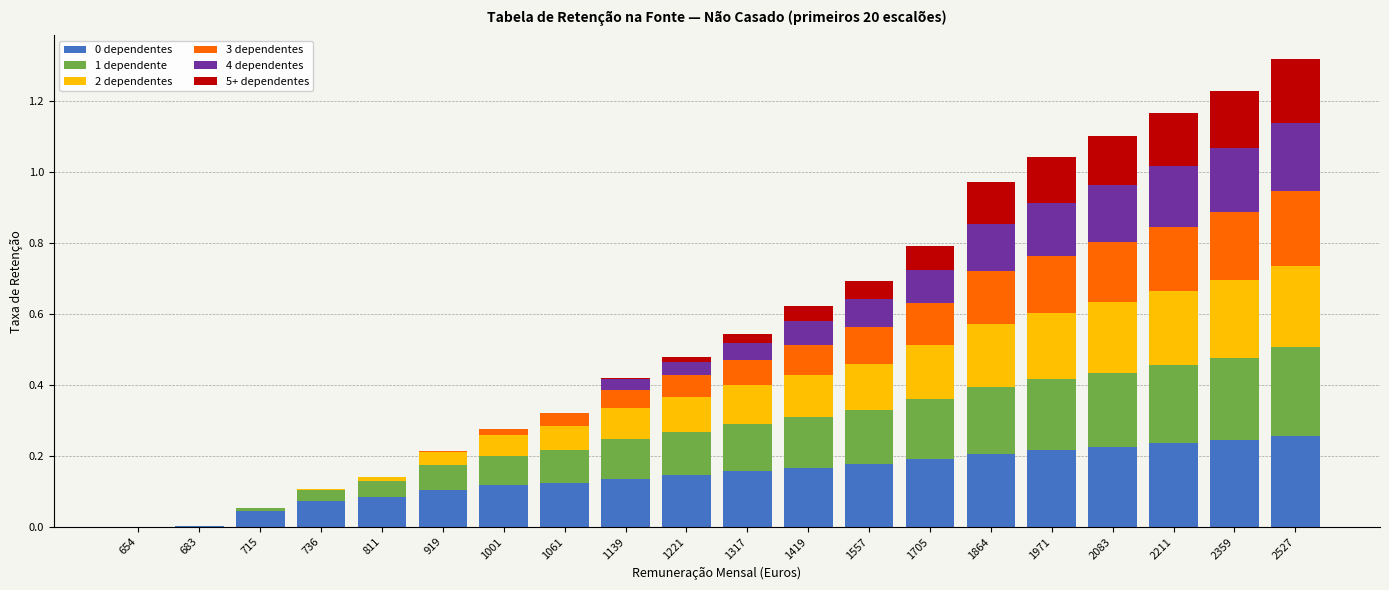

What is the total value across all series at 2359?

1.2